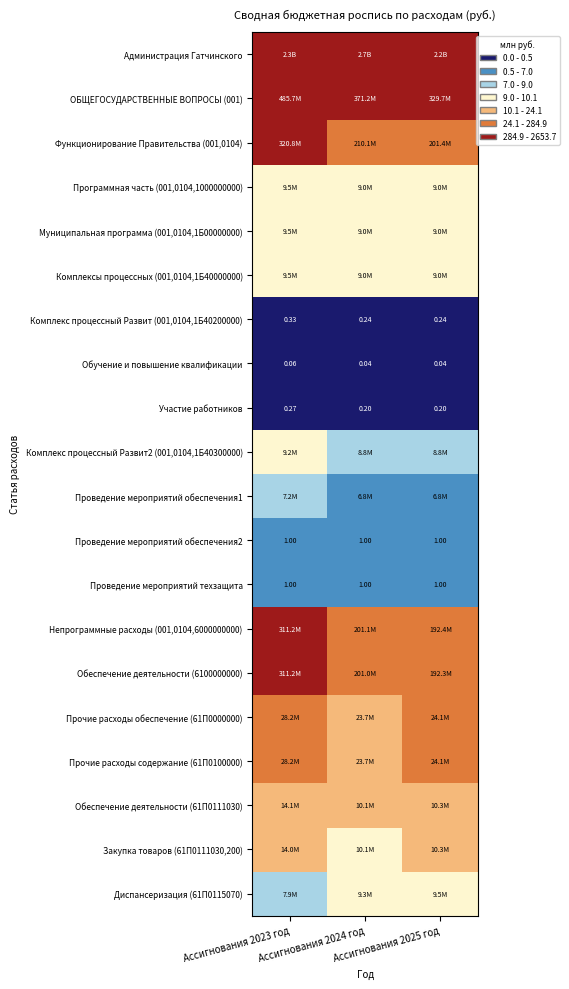

At which label does Программная часть (001,0104,1000000000) reach its peak?

Ассигнования 2023 год